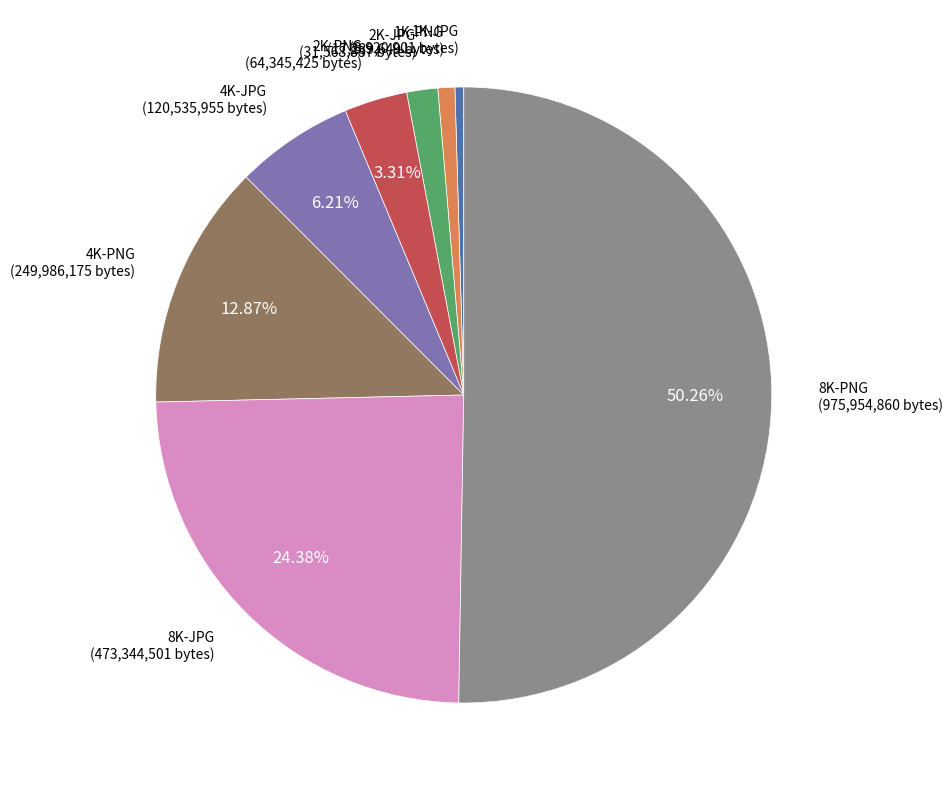

Which slice is the largest?

8K-PNG